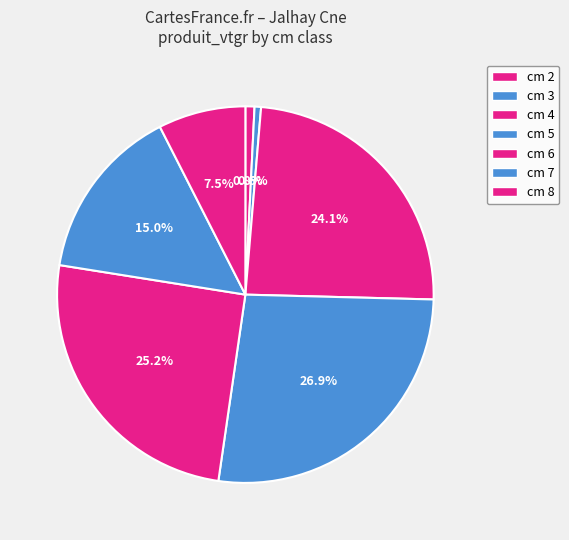

How many slices are in this pie chart?

7